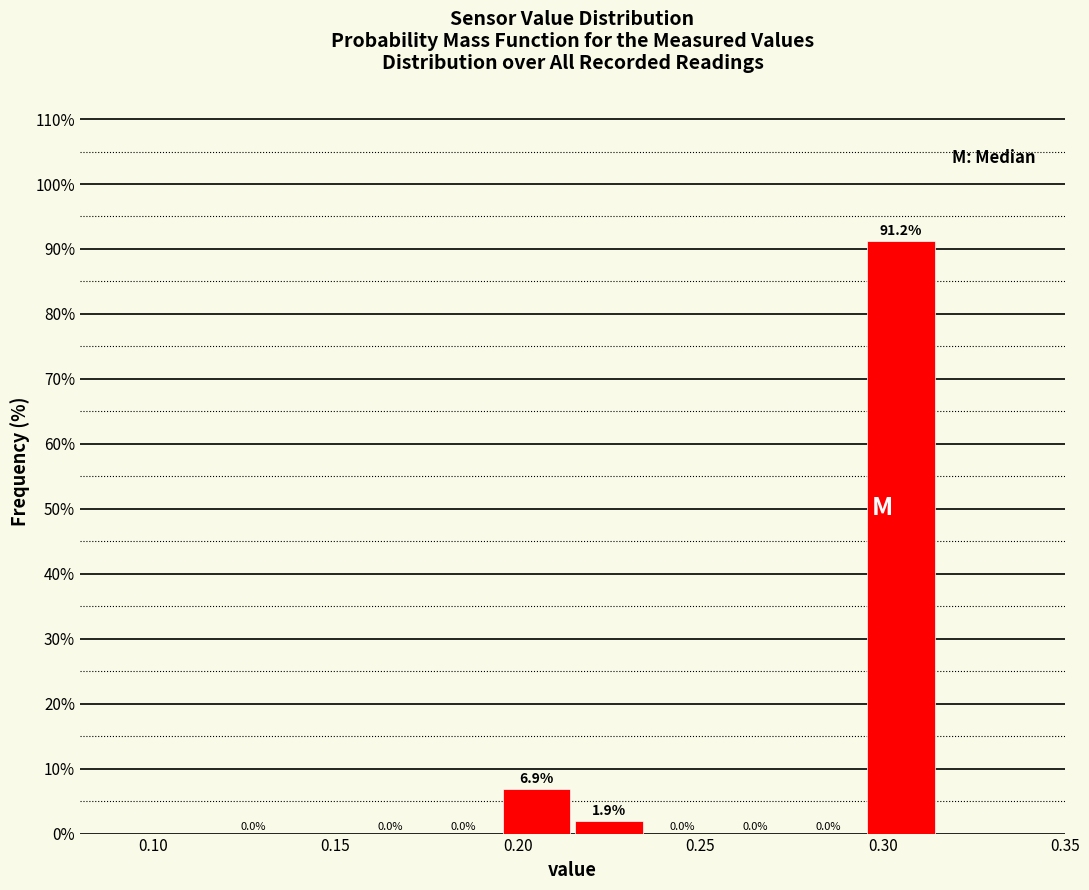

What is the height of the bar covering 0.215 to 0.235 on the x-axis?

1.9